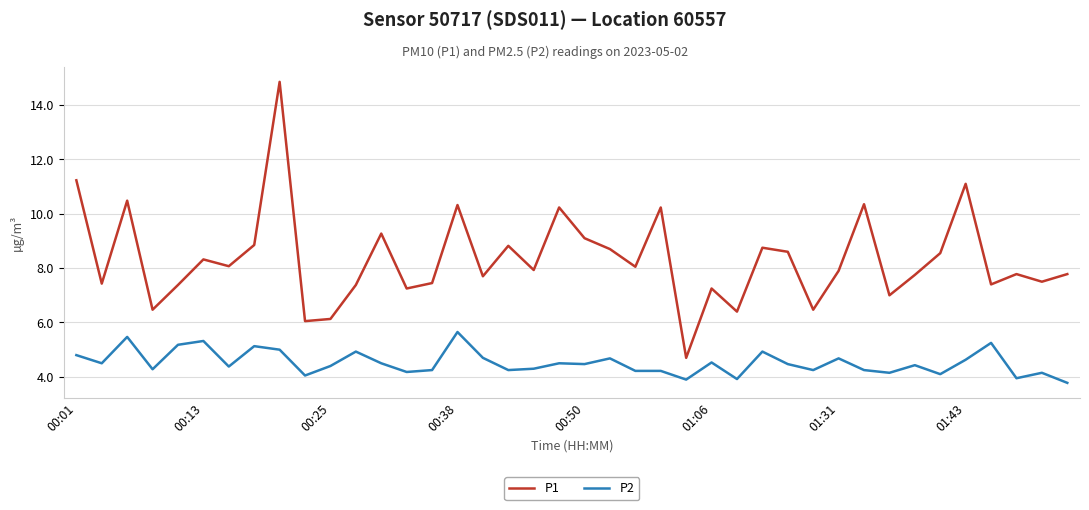

True or false: P1 and P2 intersect in this chart.

False